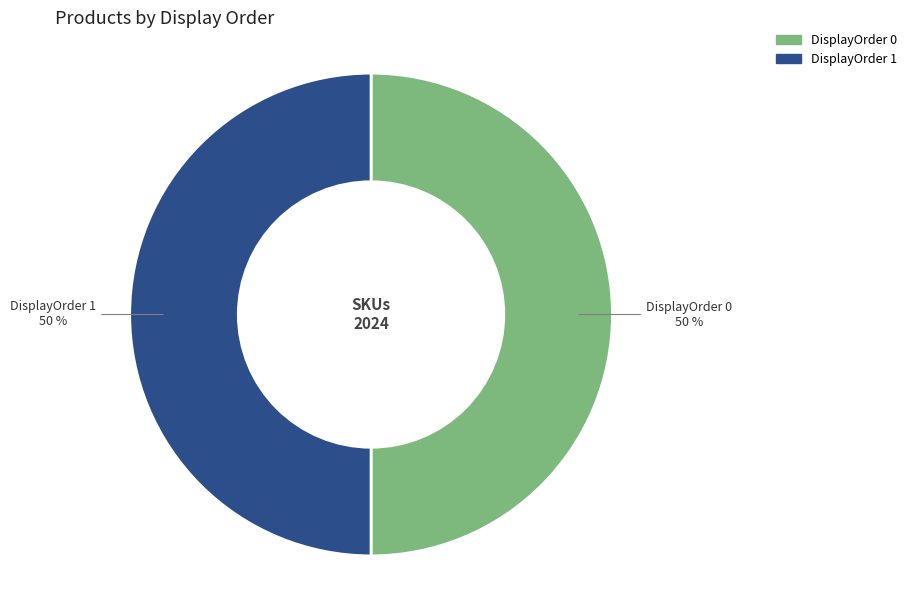

Combined, do DisplayOrder 0 and DisplayOrder 1 account for over 50%?

Yes